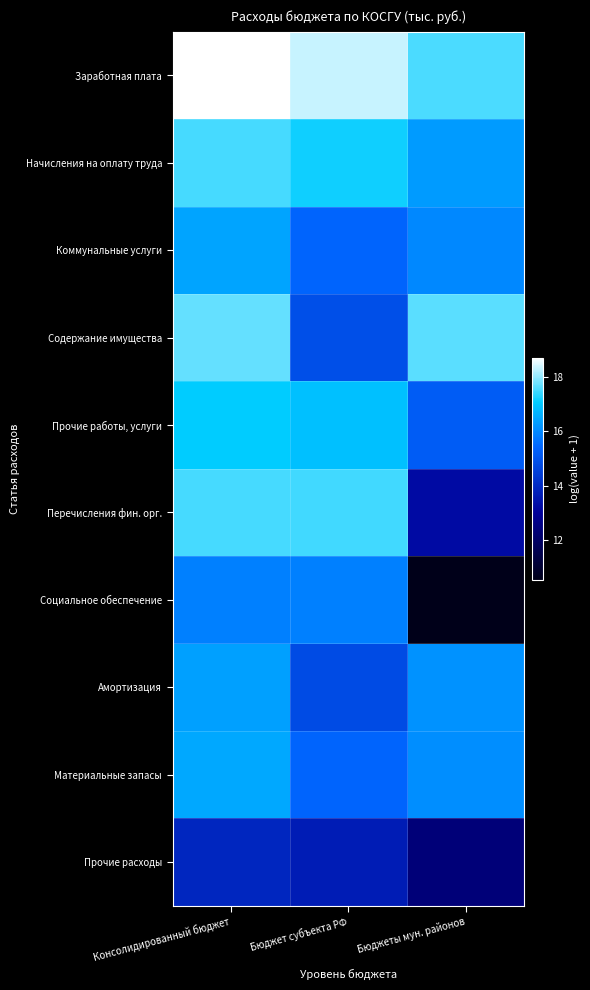

Reading right to left, extract all data points from this chart.

Заработная плата: Бюджеты мун. районов=17.5	Бюджет субъекта РФ=18.3	Консолидированный бюджет=18.7
Начисления на оплату труда: Бюджеты мун. районов=16.3	Бюджет субъекта РФ=17.1	Консолидированный бюджет=17.5
Коммунальные услуги: Бюджеты мун. районов=16.0	Бюджет субъекта РФ=15.4	Консолидированный бюджет=16.4
Содержание имущества: Бюджеты мун. районов=17.6	Бюджет субъекта РФ=14.9	Консолидированный бюджет=17.7
Прочие работы, услуги: Бюджеты мун. районов=15.2	Бюджет субъекта РФ=16.9	Консолидированный бюджет=17.1
Перечисления фин. орг.: Бюджеты мун. районов=13.2	Бюджет субъекта РФ=17.5	Консолидированный бюджет=17.5
Социальное обеспечение: Бюджеты мун. районов=10.5	Бюджет субъекта РФ=15.8	Консолидированный бюджет=15.8
Амортизация: Бюджеты мун. районов=16.1	Бюджет субъекта РФ=14.8	Консолидированный бюджет=16.4
Материальные запасы: Бюджеты мун. районов=16.1	Бюджет субъекта РФ=15.4	Консолидированный бюджет=16.5
Прочие расходы: Бюджеты мун. районов=12.4	Бюджет субъекта РФ=13.7	Консолидированный бюджет=13.9